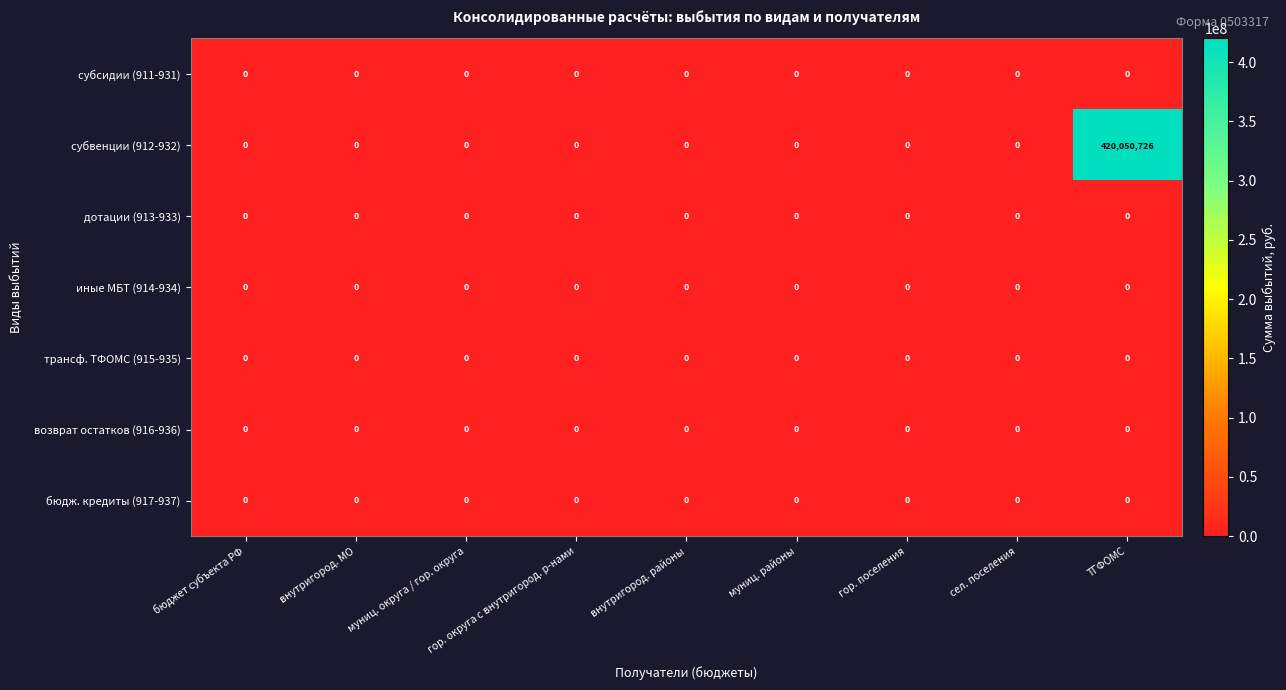

How many categories are shown in the chart?

9